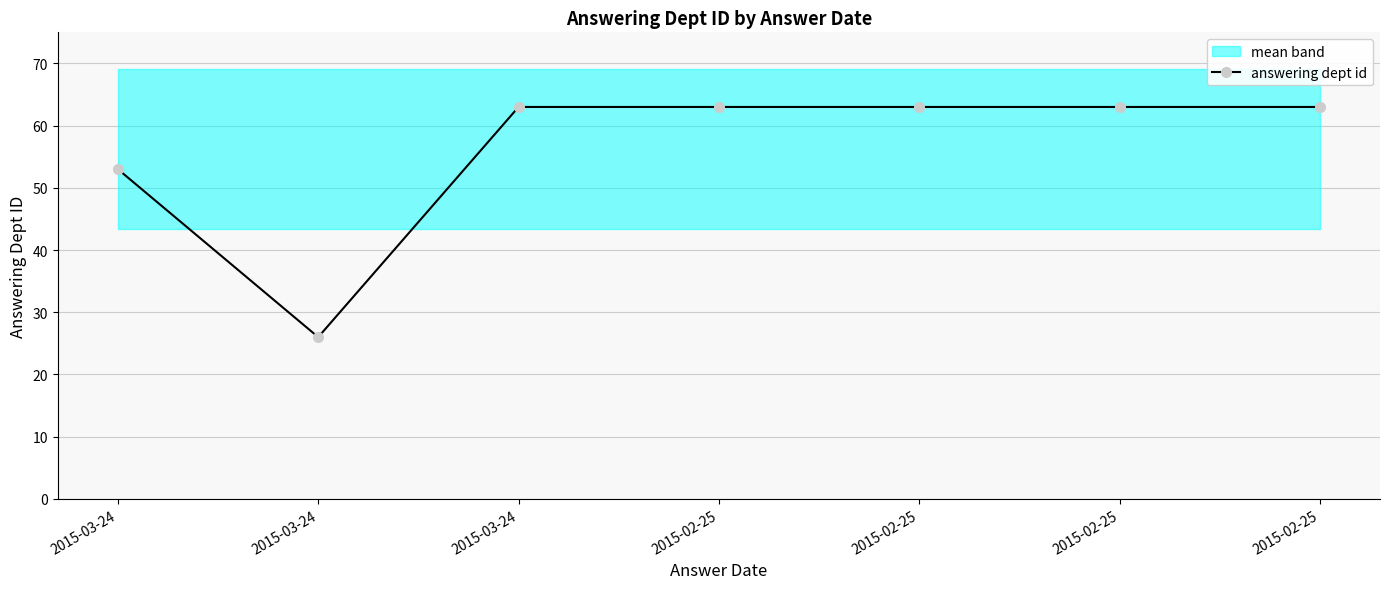

How many data points in answering dept id are less than 63?

2